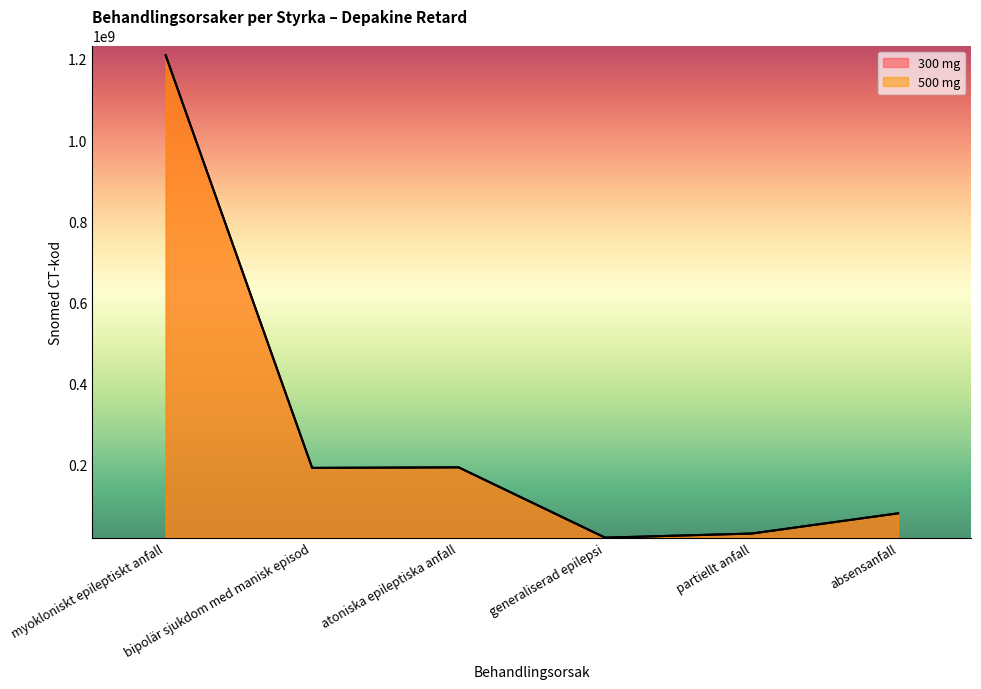

True or false: 500 mg and 300 mg cross at least once.

False